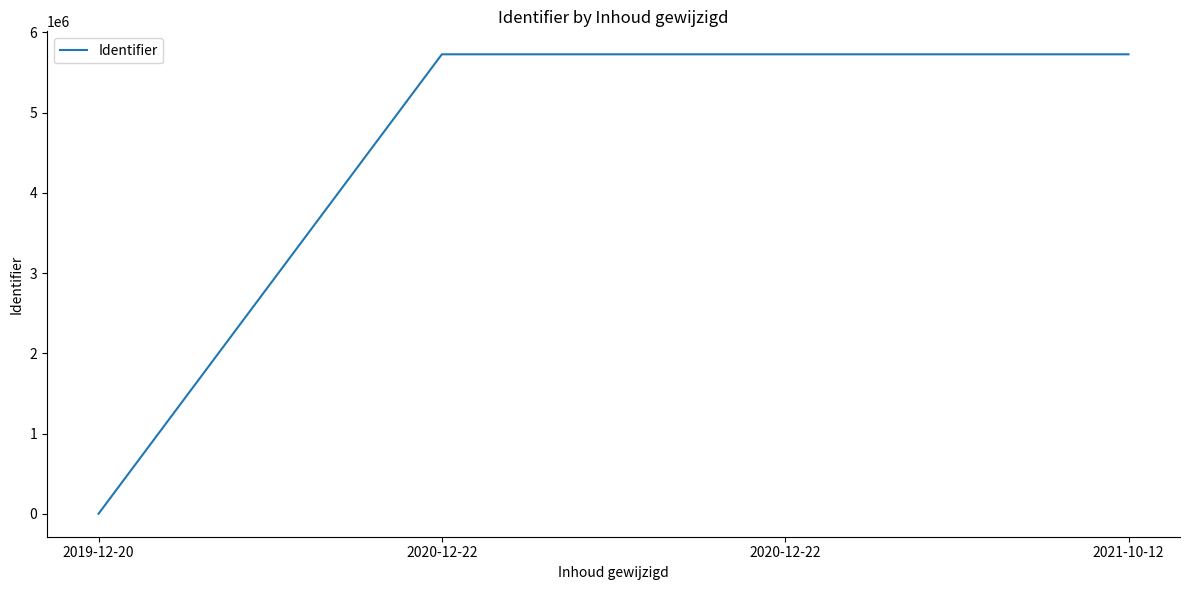

Count the number of categories in the chart.

4